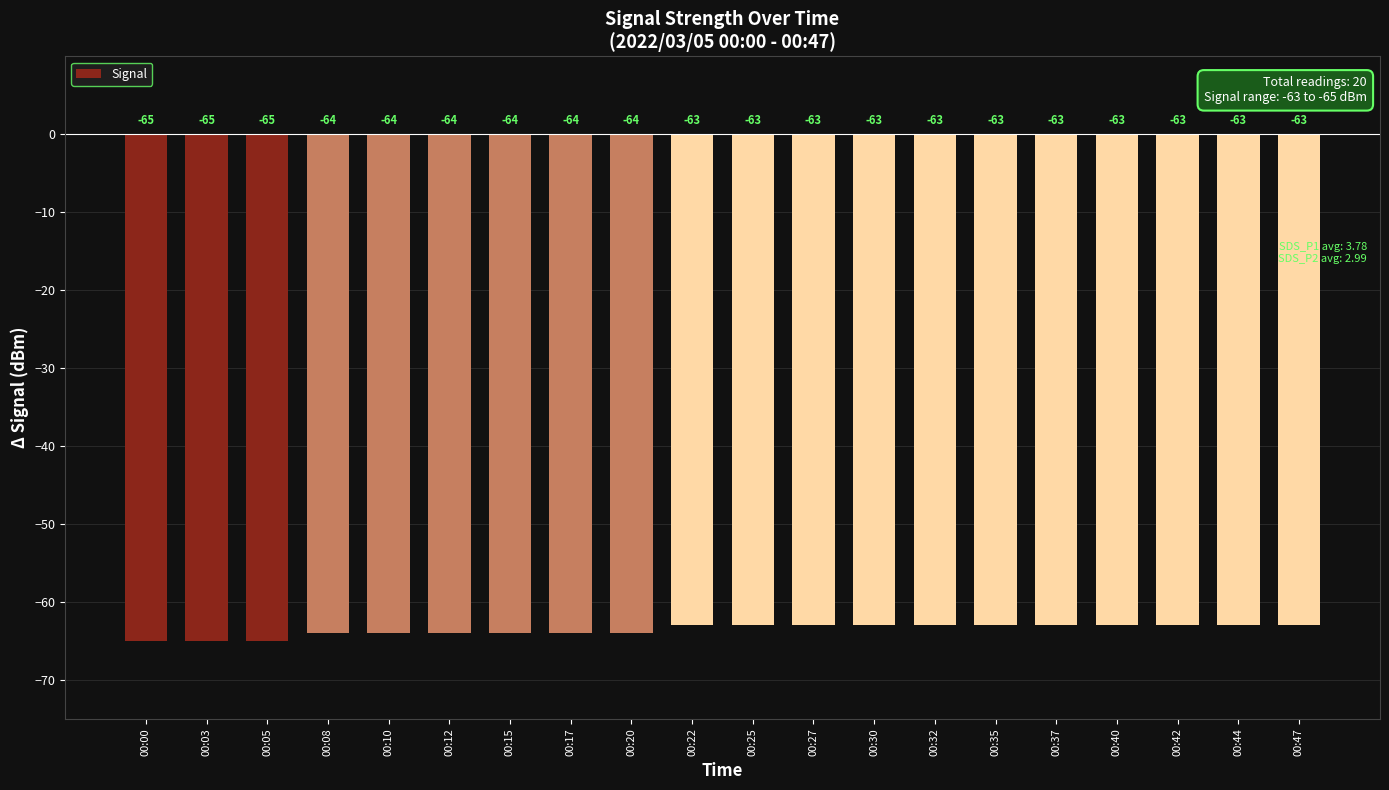

Reading right to left, extract all data points from this chart.

00:47=-63	00:44=-63	00:42=-63	00:40=-63	00:37=-63	00:35=-63	00:32=-63	00:30=-63	00:27=-63	00:25=-63	00:22=-63	00:20=-64	00:17=-64	00:15=-64	00:12=-64	00:10=-64	00:08=-64	00:05=-65	00:03=-65	00:00=-65